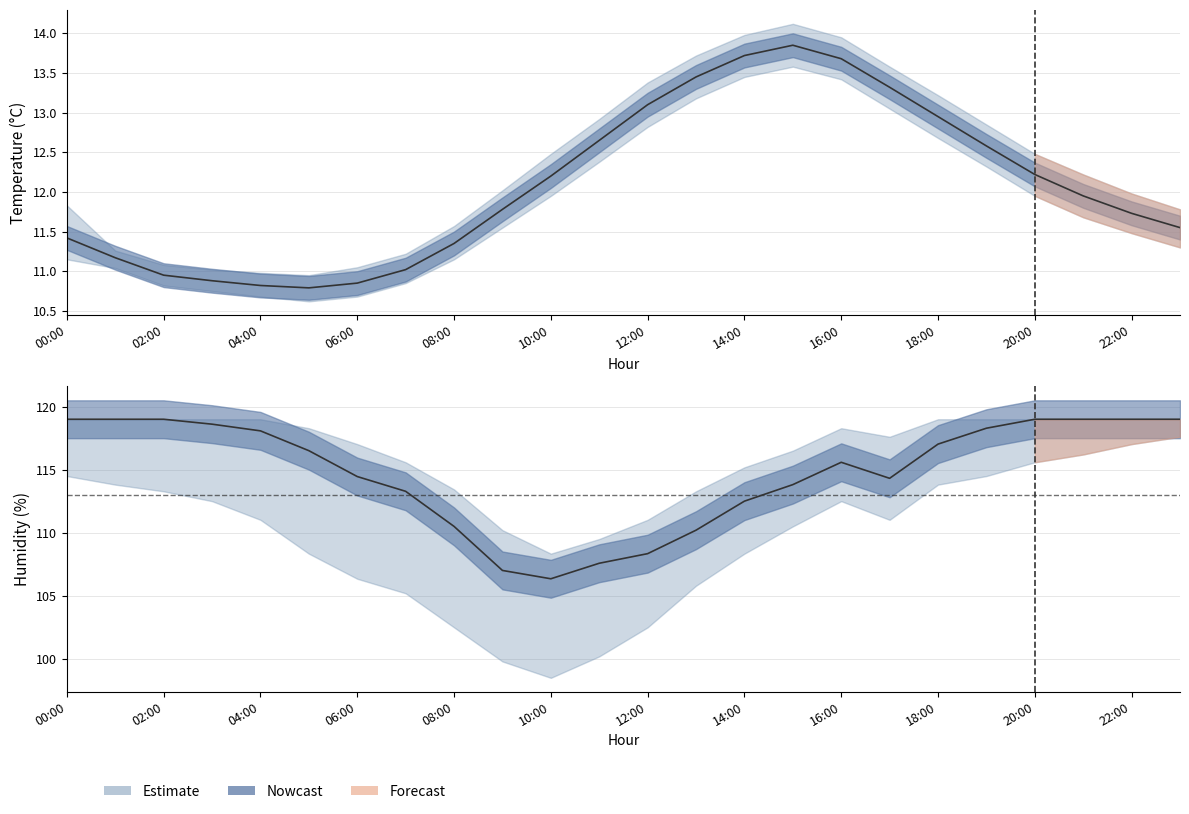

What is the sum of all temperature_upper values?

295.6